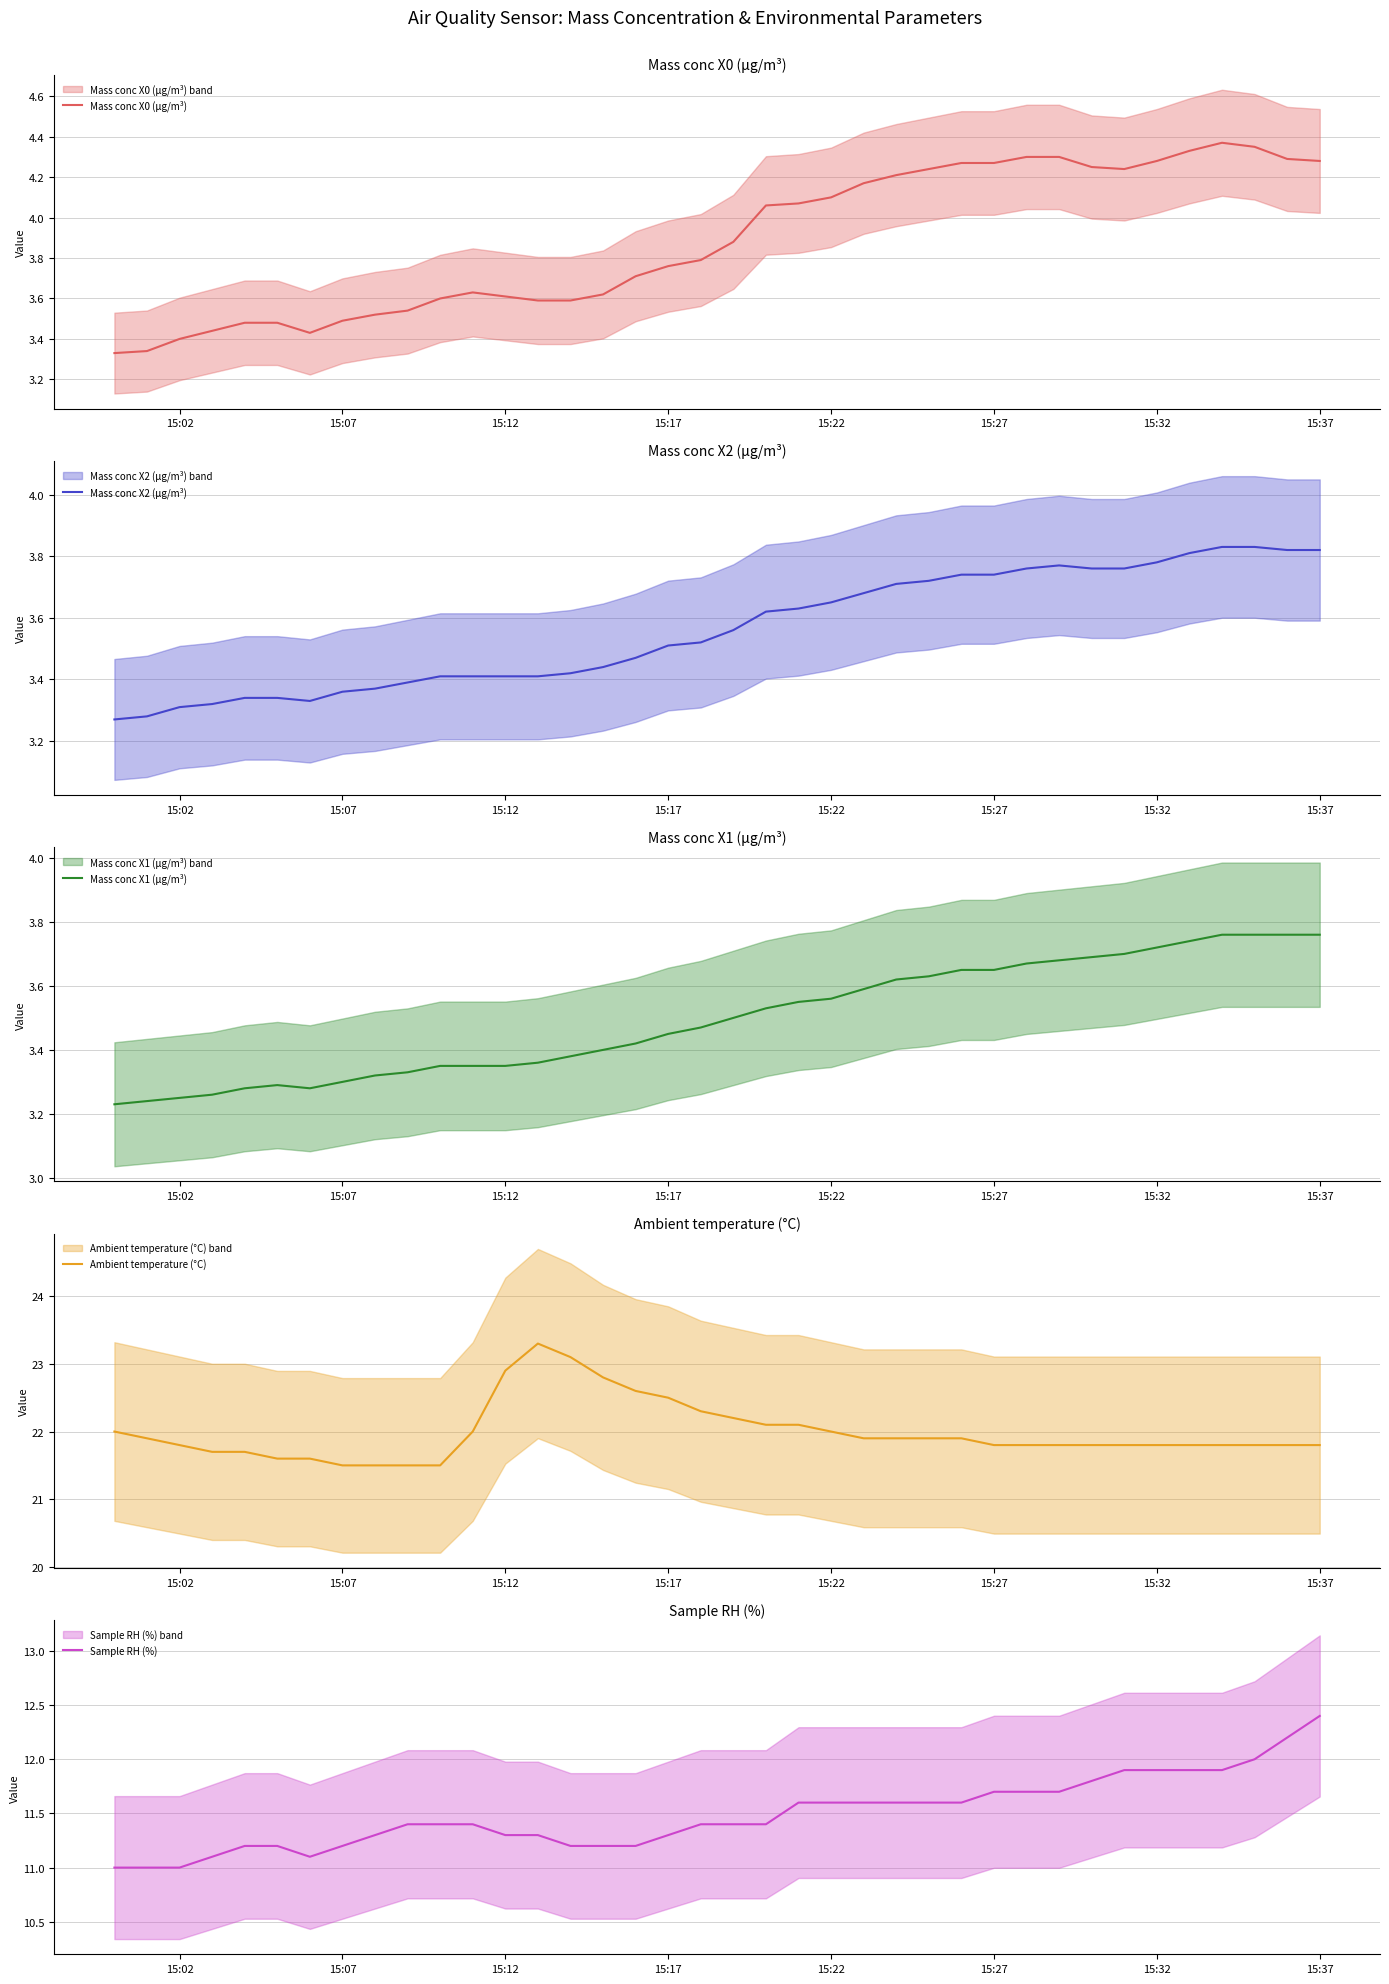

True or false: Mass conc X1 (μg/m³) has a value of 5.3 at 15:12.

False